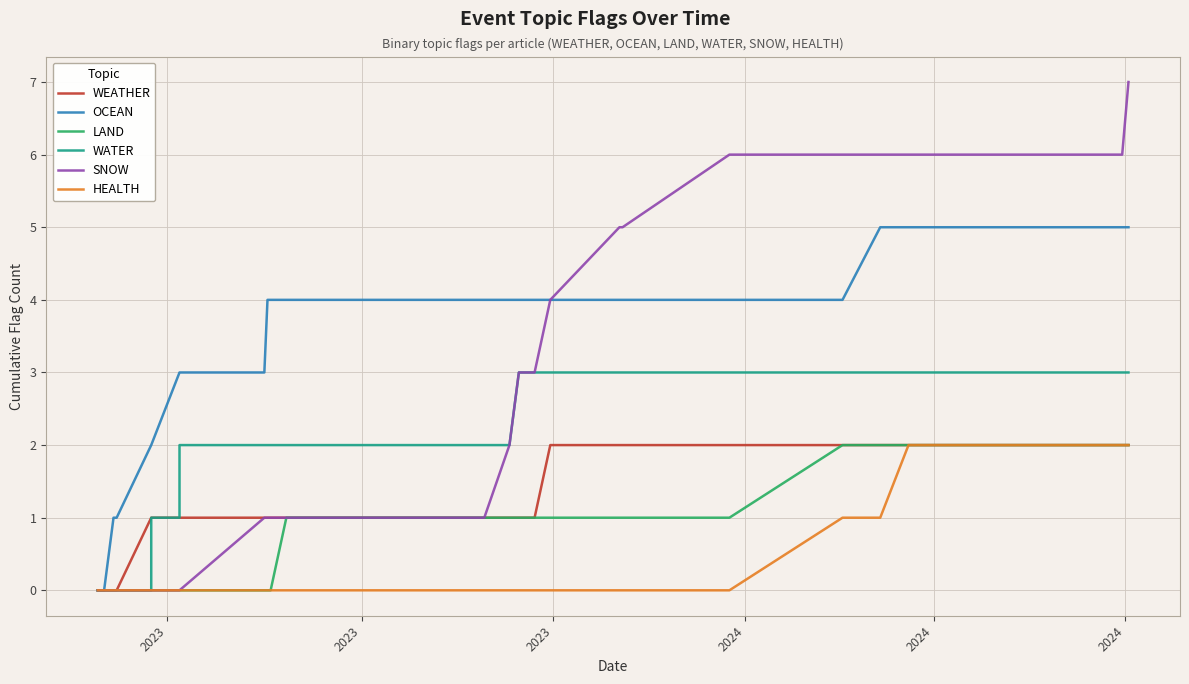

True or false: WATER has more than 1 points higher than both neighbors.

False